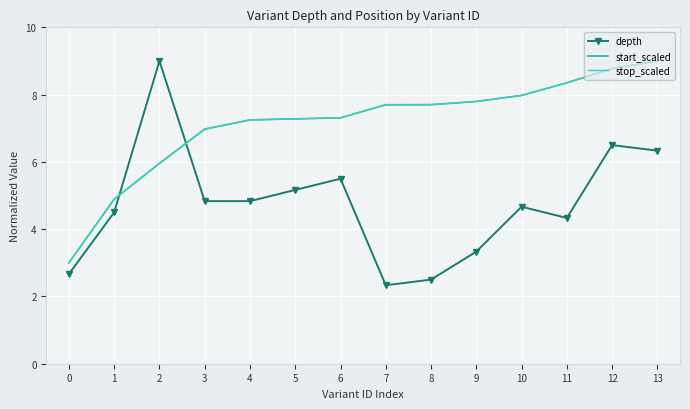

What is the difference between the highest and lowest values at 13?

2.7